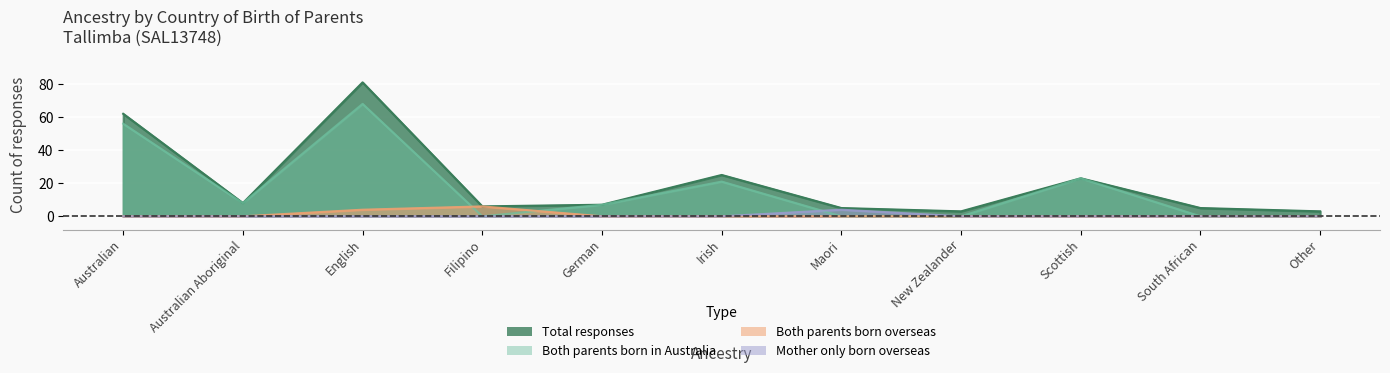

Which series changed the most between English and German?

Total responses